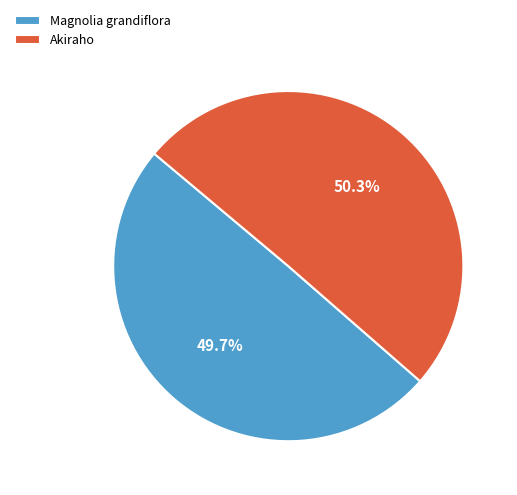

To the nearest percent, what portion does Magnolia grandiflora represent?

50%